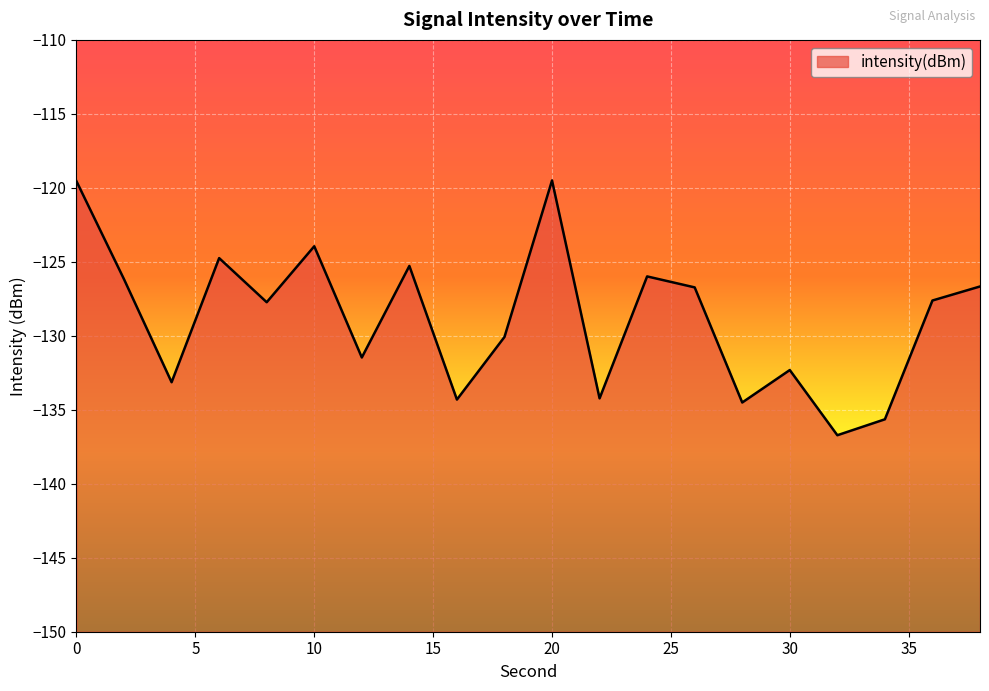

Rank the categories by value from lowest to highest.

32, 34, 28, 16, 22, 4, 30, 12, 18, 8, 36, 26, 38, 2, 24, 14, 6, 10, 0, 20